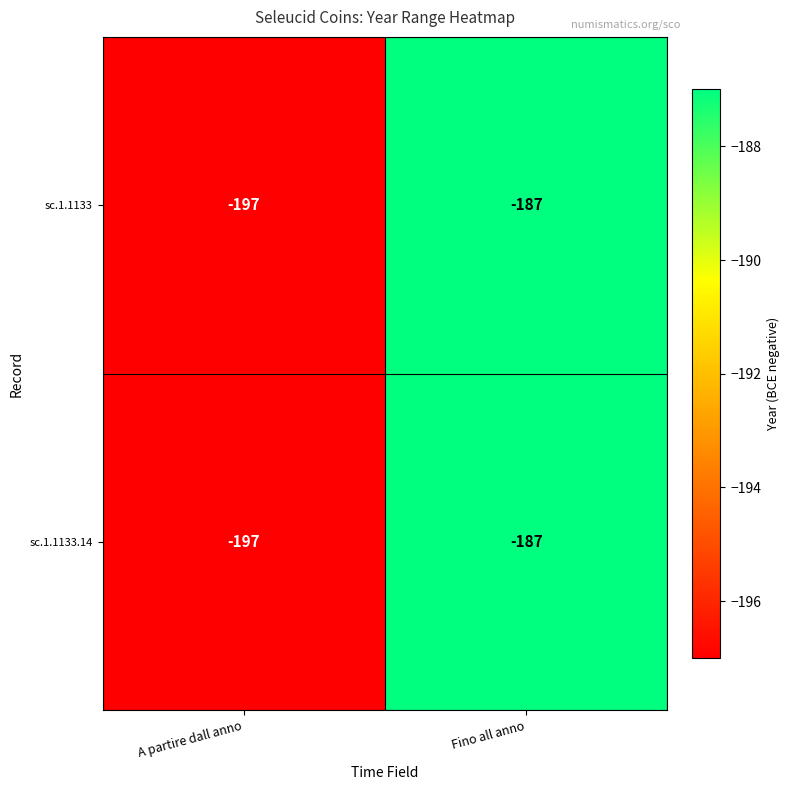

Reading right to left, what are all the values shown in this chart?

sc.1.1133: Fino all anno=-187	A partire dall anno=-197
sc.1.1133.14: Fino all anno=-187	A partire dall anno=-197